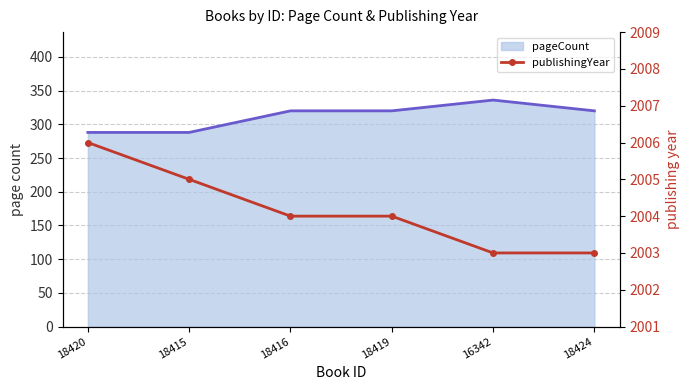

What is the difference between the highest and lowest values at 18420?

1718